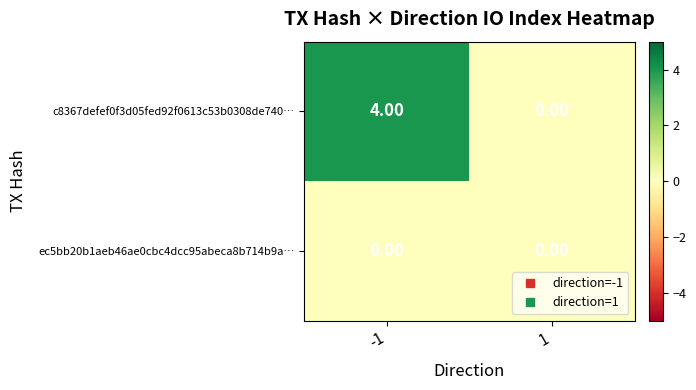

Which series has the widest spread of values?

c8367defef0f3d05fed92f0613c53b0308de740…